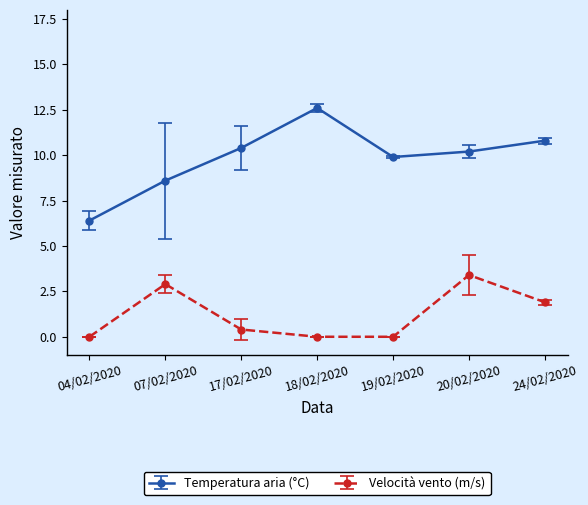

True or false: Velocità vento (m/s) has more than 0 interior local peaks.

True